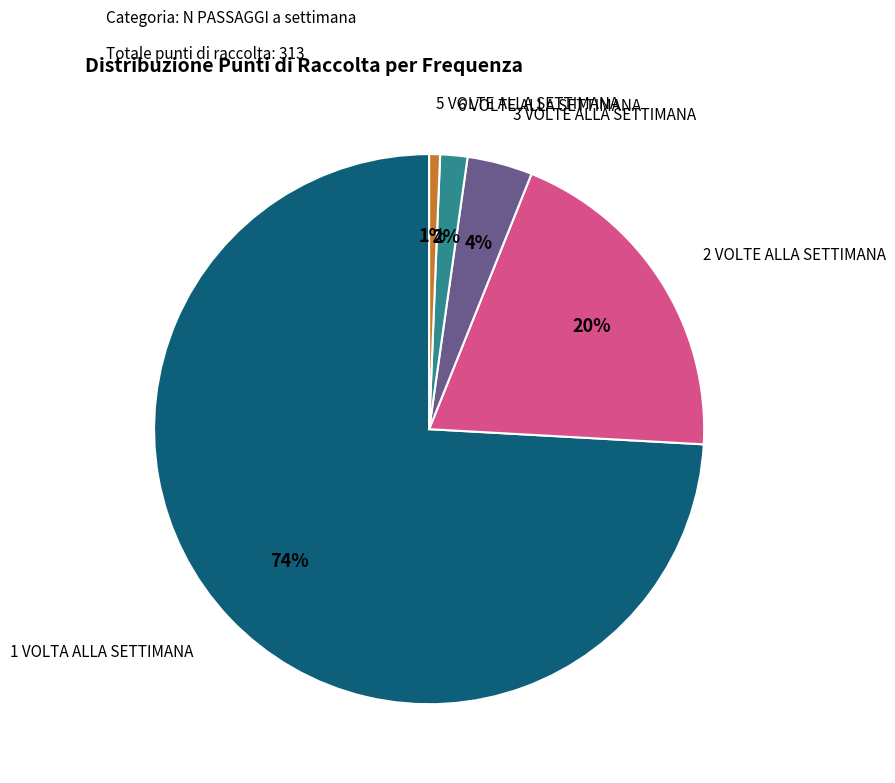

What percentage is the 2 VOLTE ALLA SETTIMANA slice, to the nearest percent?

20%